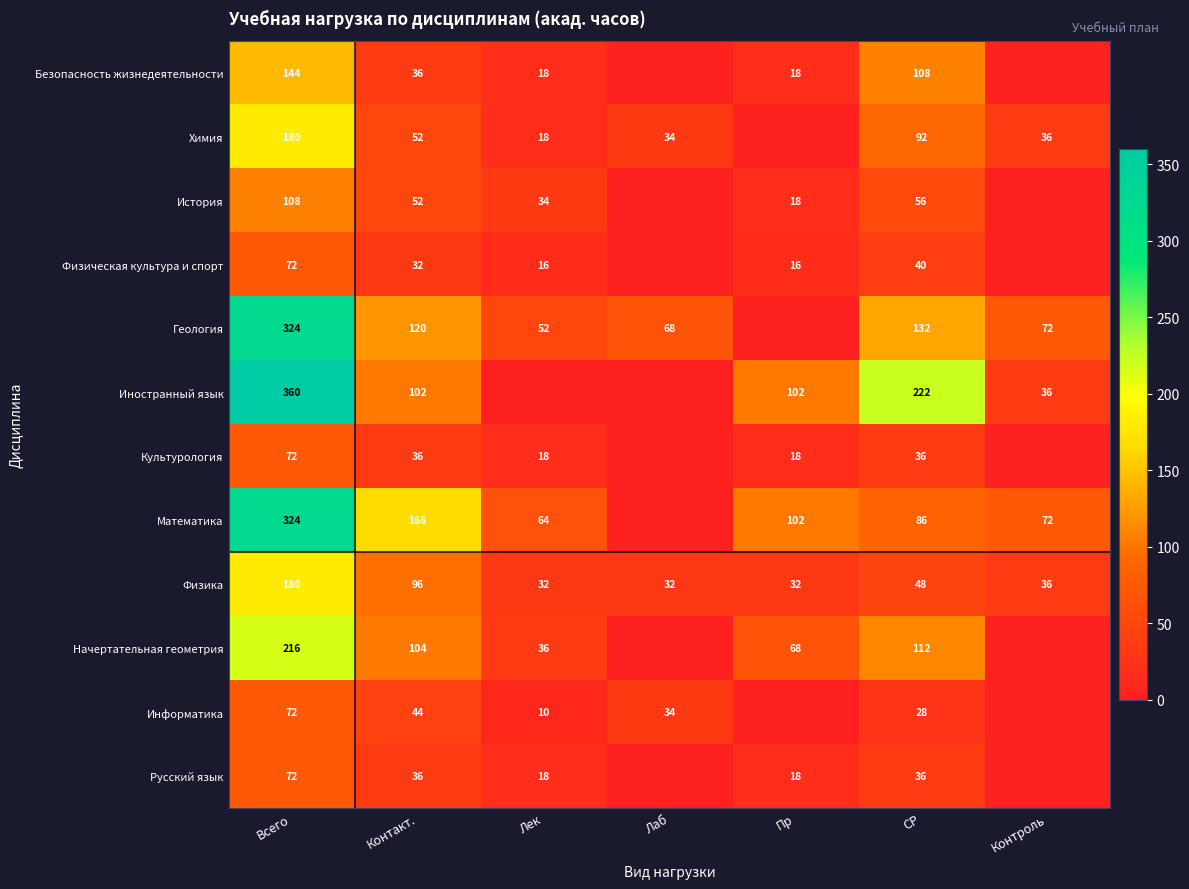

What value does the Физика series have at Пр, to the nearest 10?

30